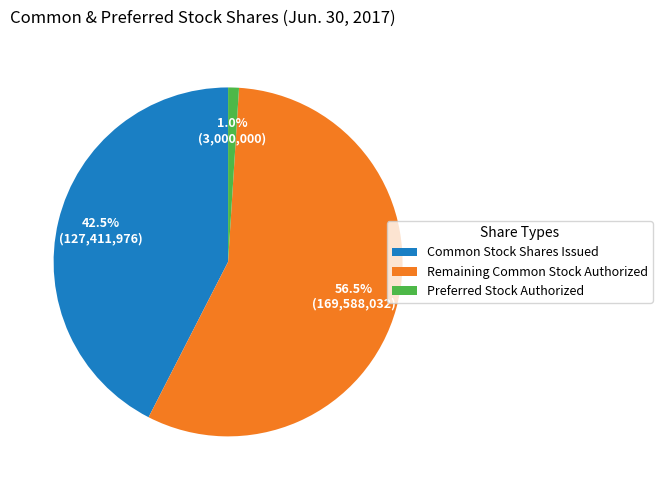

Rank the categories by value from highest to lowest.

Remaining Common Stock Authorized, Common Stock Shares Issued, Preferred Stock Authorized